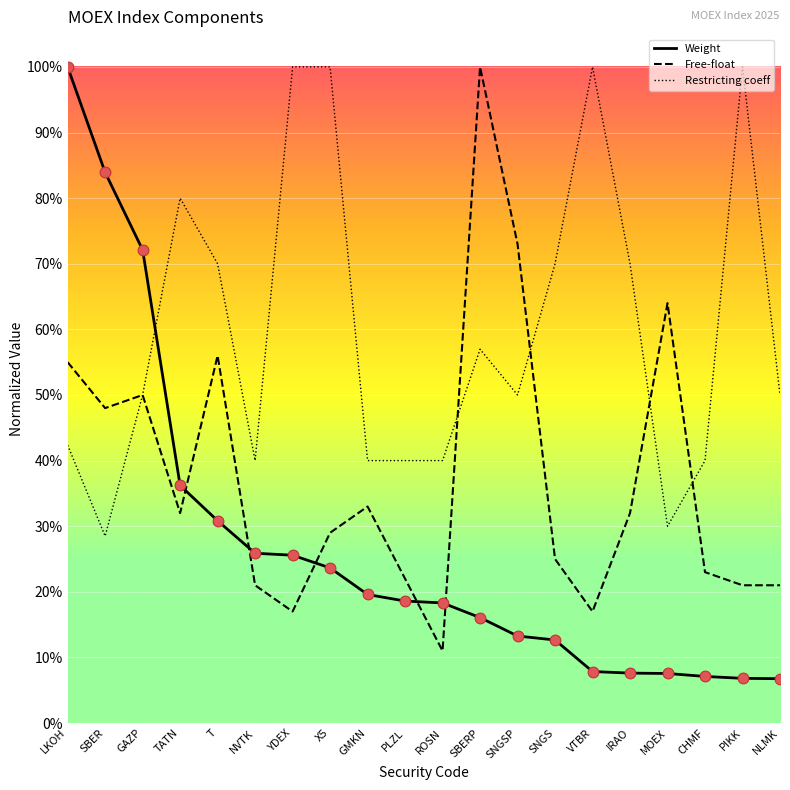

Is the value of Free-float at TATN greater than the value of Restricting coeff at TATN?

No